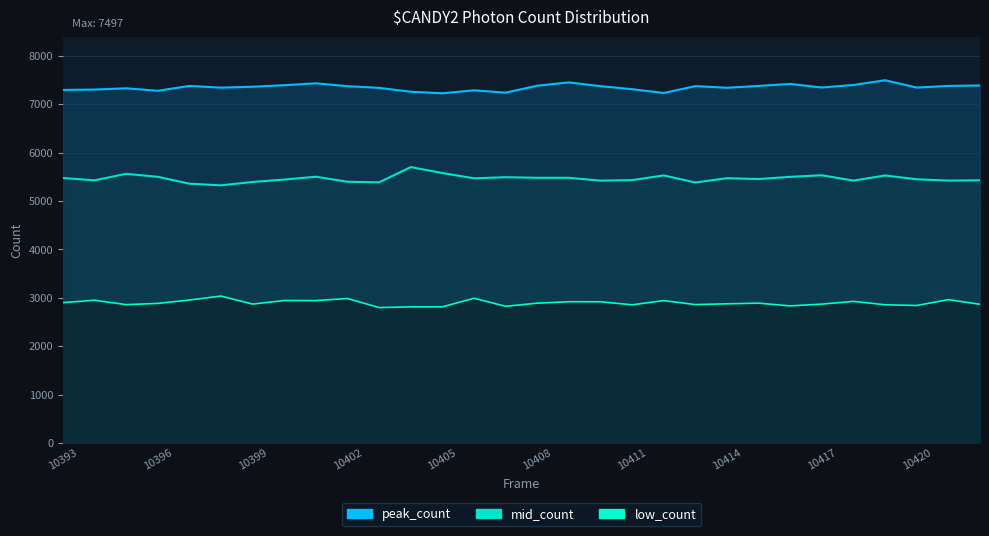

How many series are shown in this chart?

3